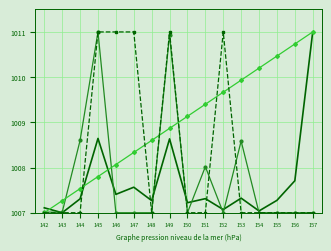

What is the spread (max minus min) of values at 149?

2.4